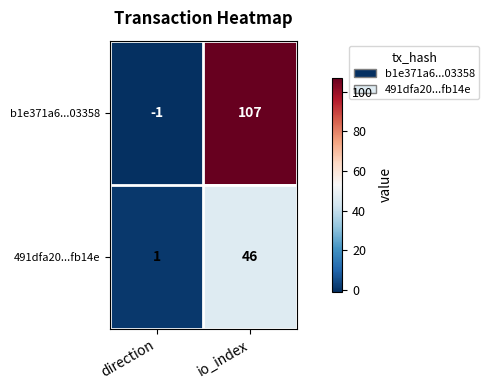

Rank the series by their maximum value, from lowest to highest.

491dfa20...fb14e, b1e371a6...03358